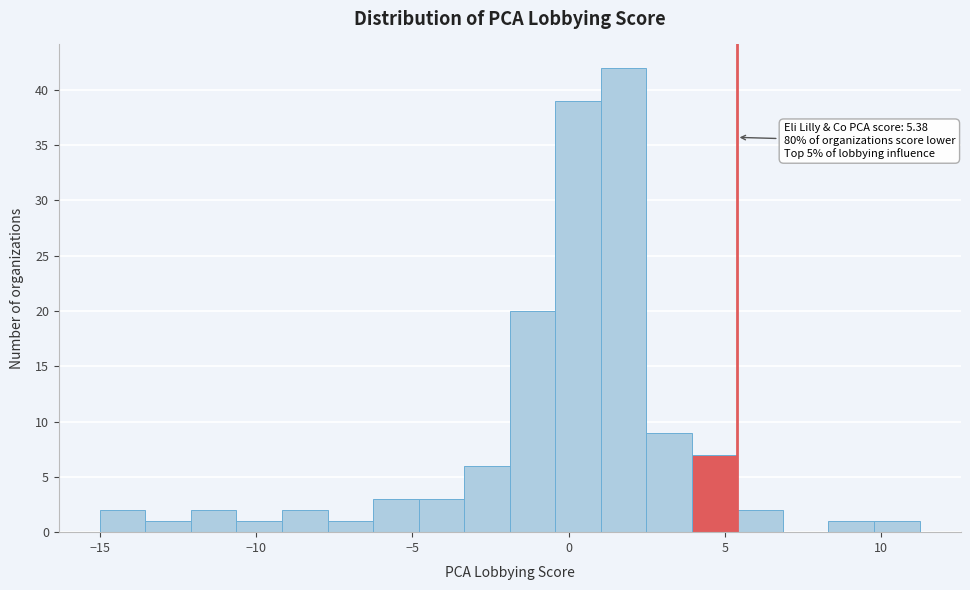

Read against the x-axis, roughly where is the centre of the tallest bar?

2.0